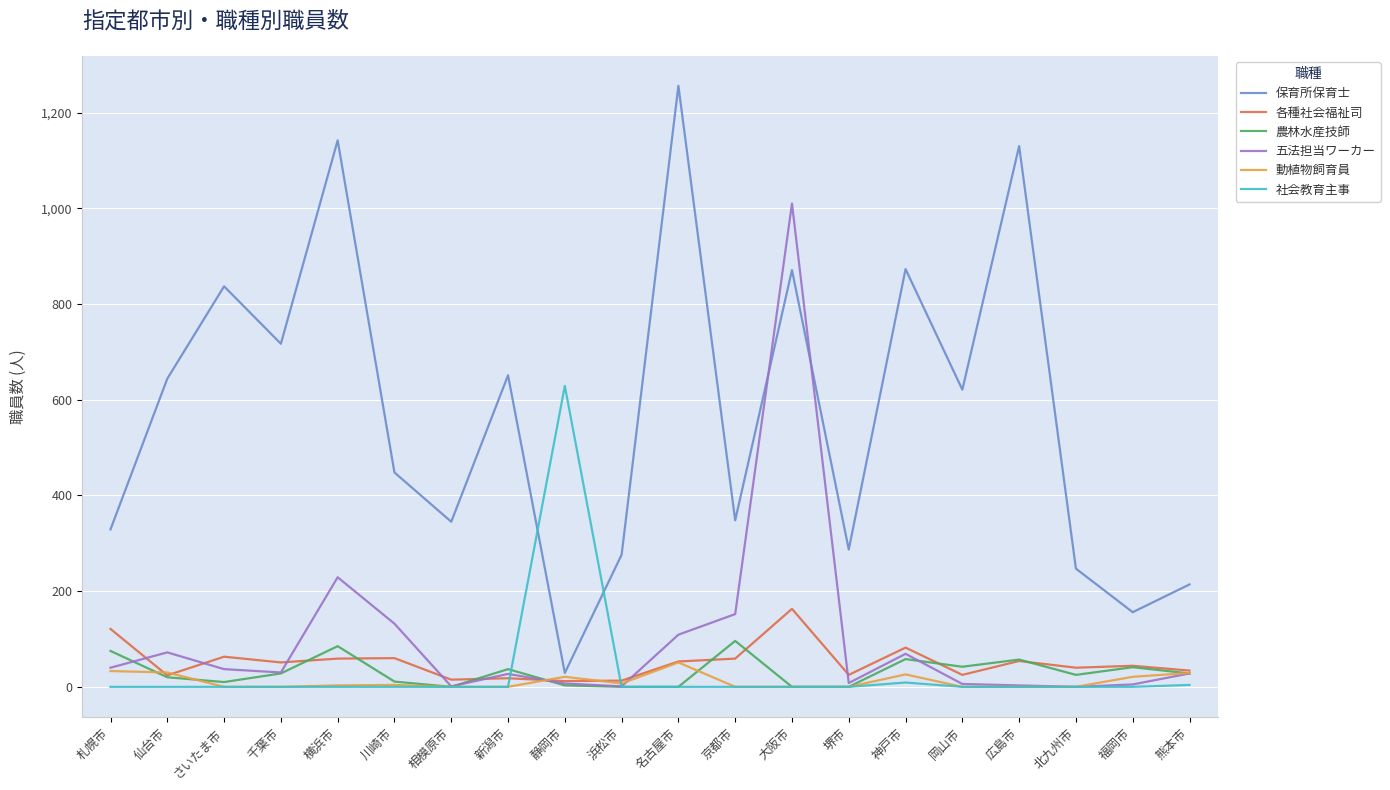

Which series has the largest range (max minus min)?

保育所保育士